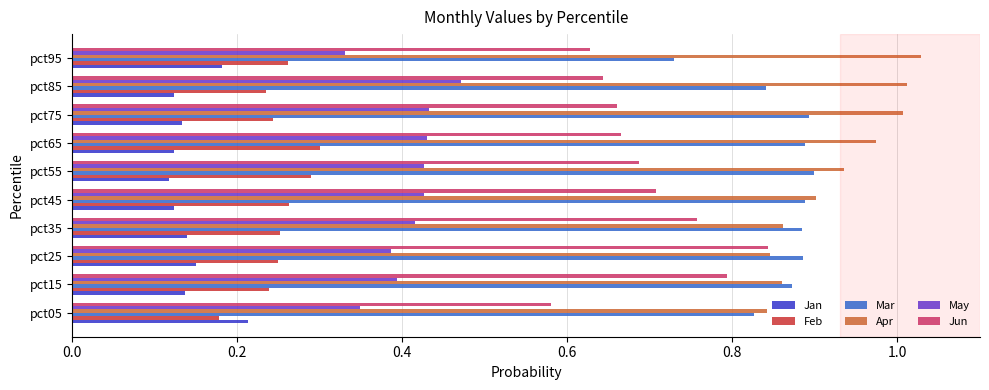

Is the value of Jan at pct95 greater than the value of Mar at pct75?

No